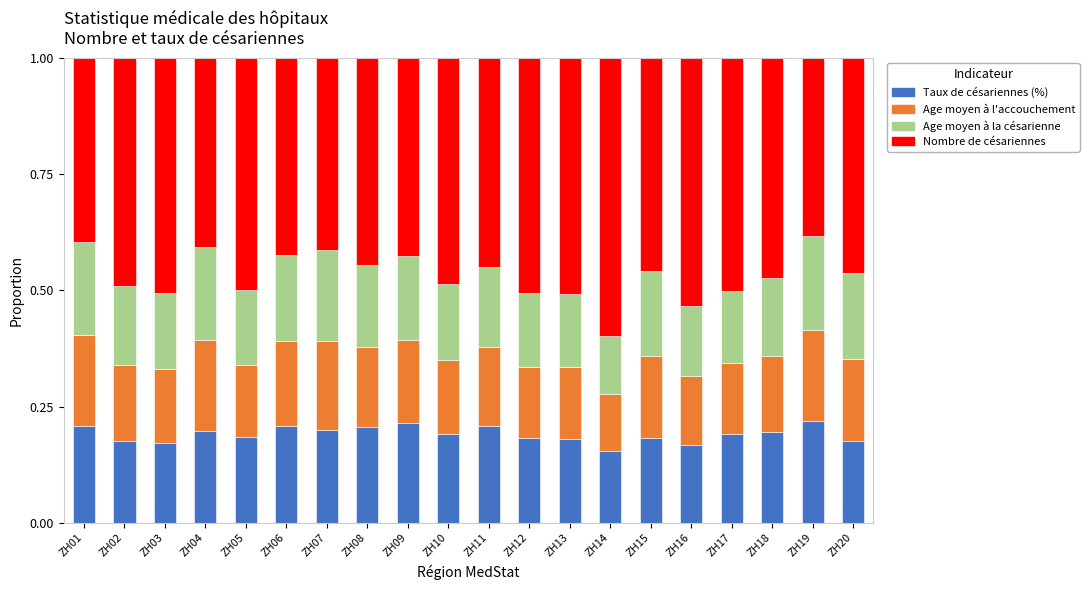

Is it true that Taux de césariennes (%) equals 0.4 at ZH08?

False